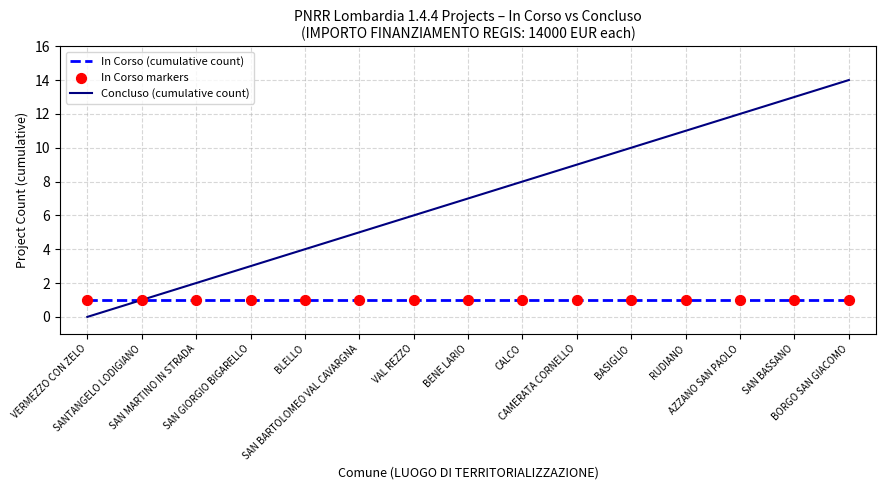

Which series has the largest total across all categories?

Concluso (cumulative count)